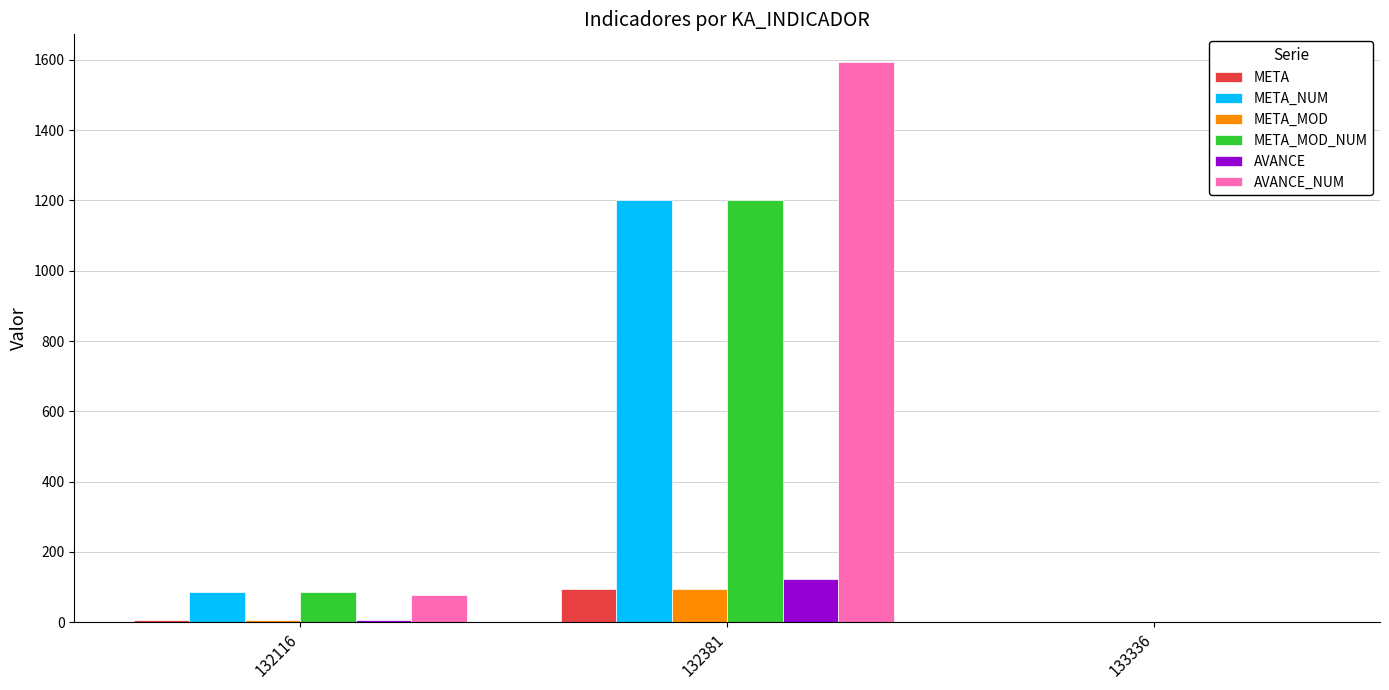

Does the chart contain stacked bars?

No